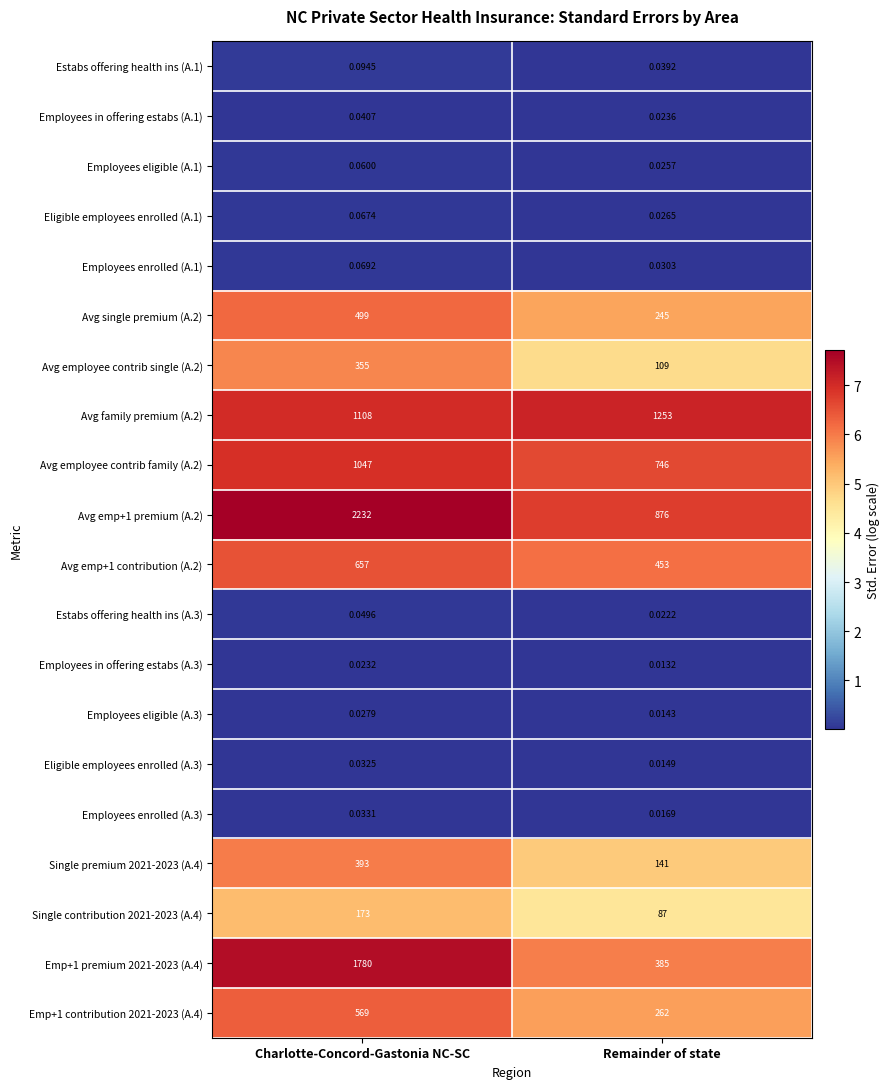

Which category has the lowest value in the Estabs offering health ins (A.1) series?

Remainder of state